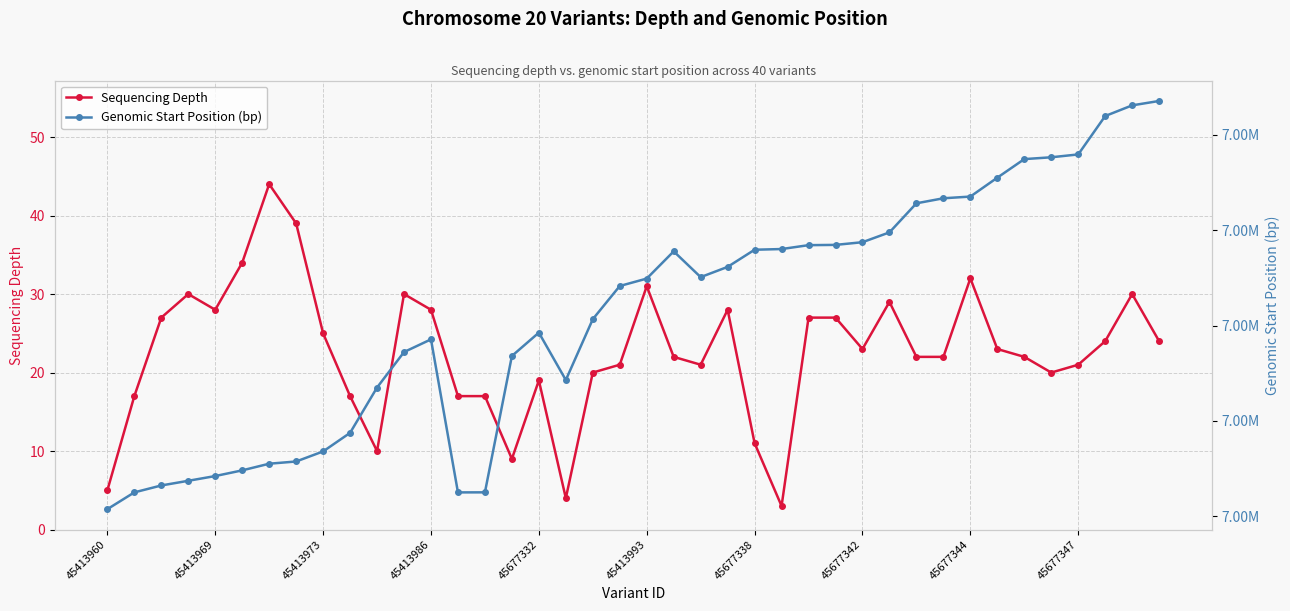

How many data points in Sequencing Depth are above 23?

18